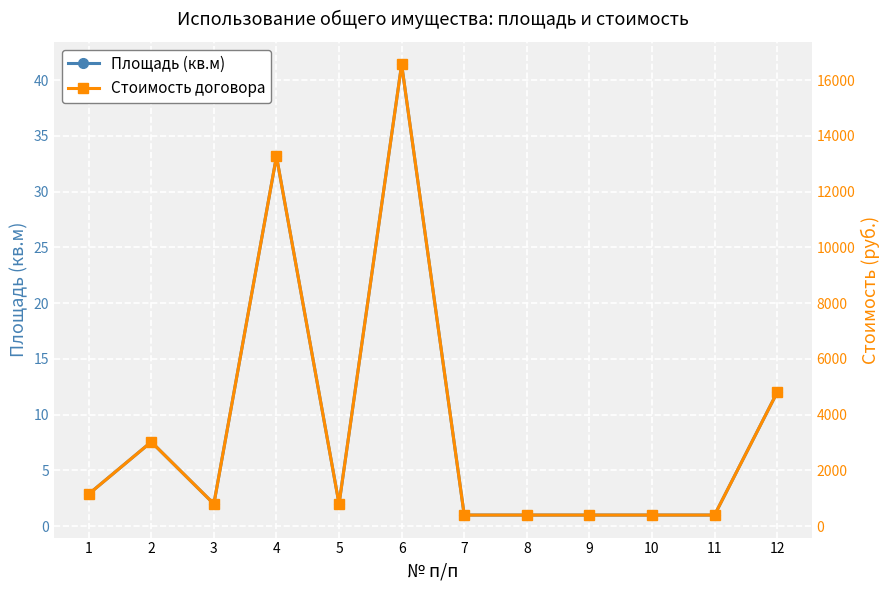

The Стоимость договора series shows 1152.0 at 1. True or false?

True